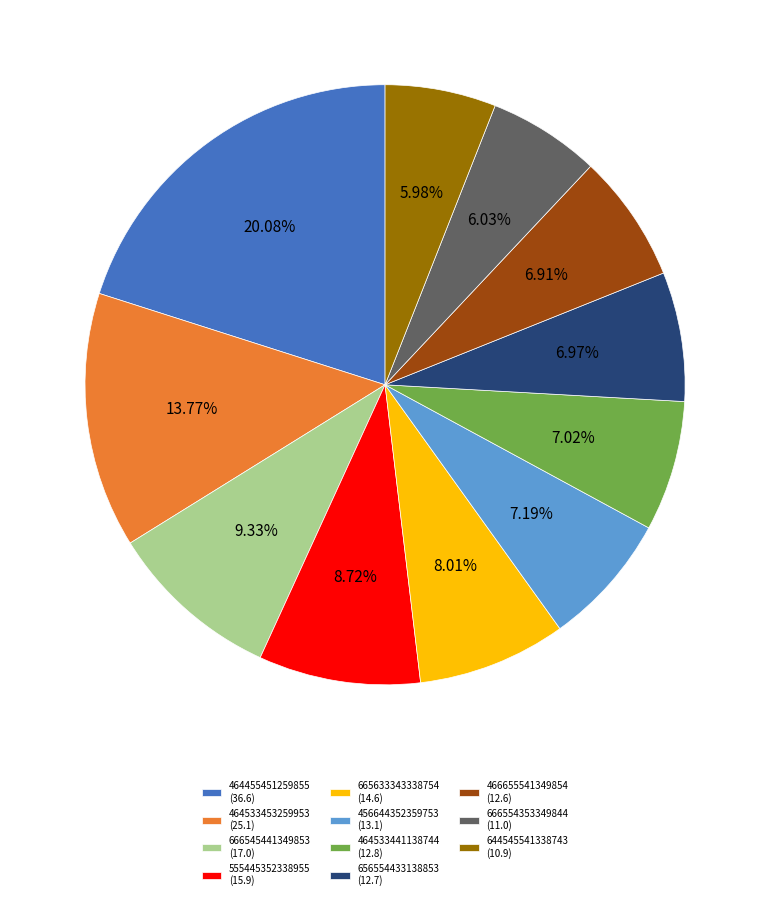

Combined, what portion of the pie is 656554433138853 and 456644352359753?

14.2%